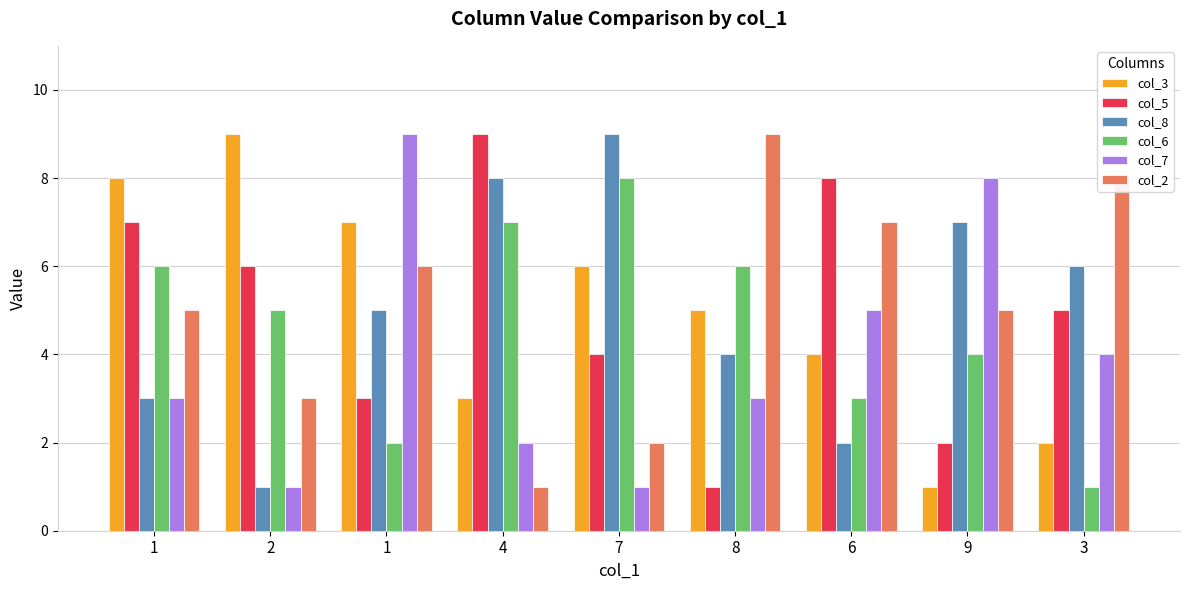

Reading right to left, list all the values displayed in this chart.

col_3: 3=2	9=1	6=4	8=5	7=6	4=3	1=7	2=9	1=8
col_5: 3=5	9=2	6=8	8=1	7=4	4=9	1=3	2=6	1=7
col_8: 3=6	9=7	6=2	8=4	7=9	4=8	1=5	2=1	1=3
col_6: 3=1	9=4	6=3	8=6	7=8	4=7	1=2	2=5	1=6
col_7: 3=4	9=8	6=5	8=3	7=1	4=2	1=9	2=1	1=3
col_2: 3=8	9=5	6=7	8=9	7=2	4=1	1=6	2=3	1=5